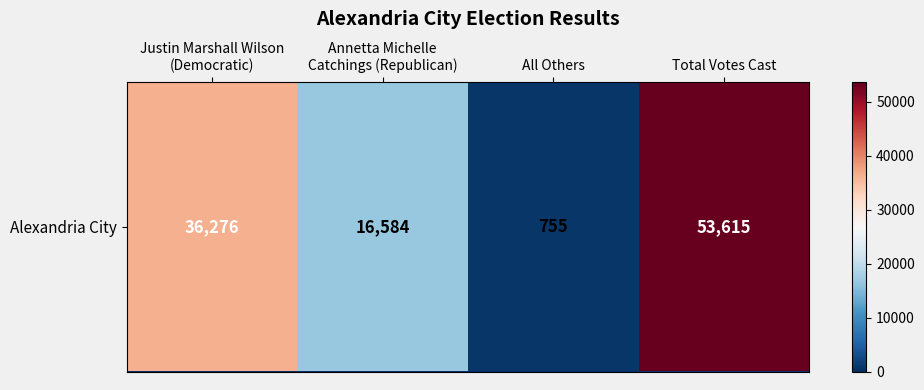

What is the greatest value displayed?

53615